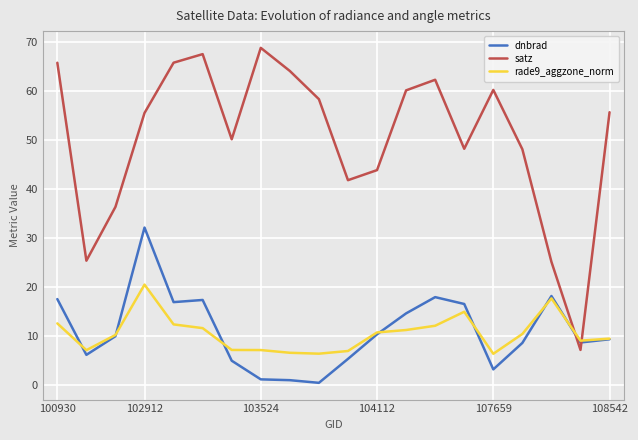

True or false: rade9_aggzone_norm and dnbrad intersect in this chart.

True